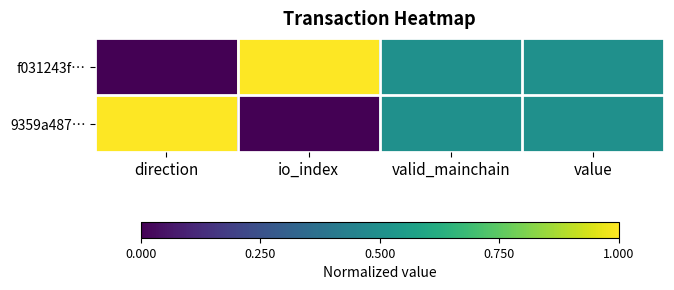

At how many categories does at least one series exceed 0?

4